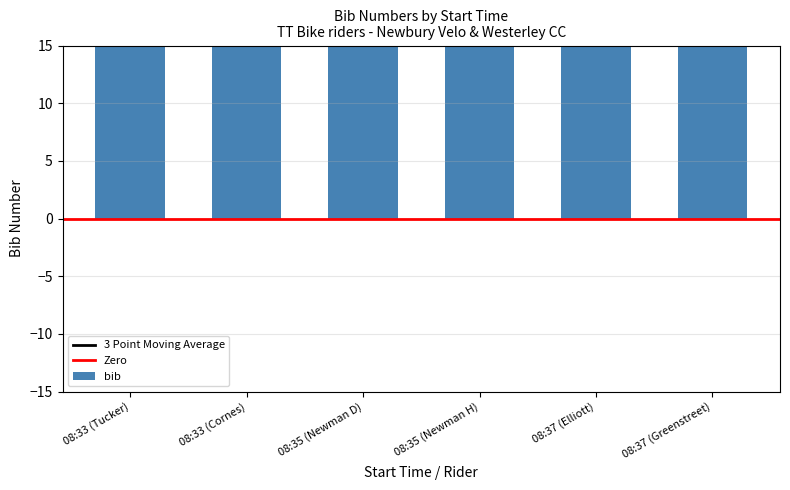

Count the values in the range 63 to 67.

6